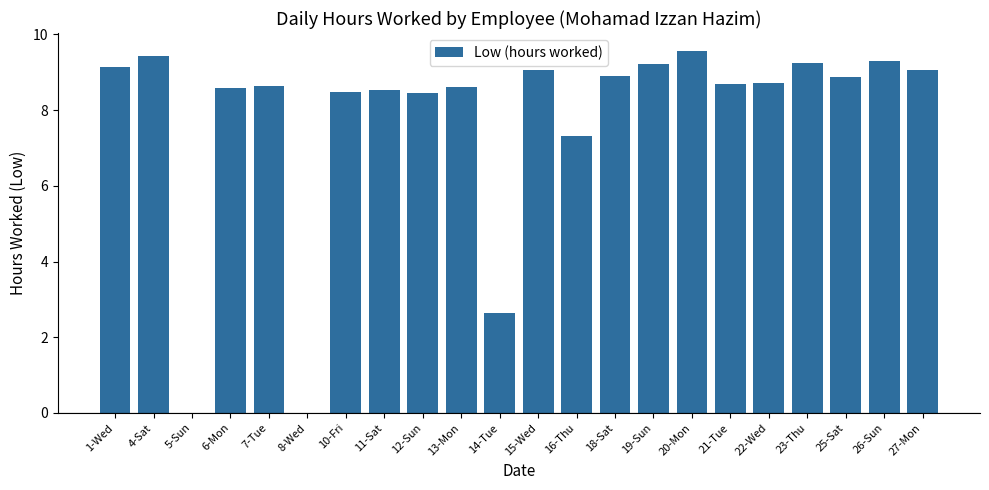

The chart shows a value of 14.0 at 7-Tue. True or false?

False